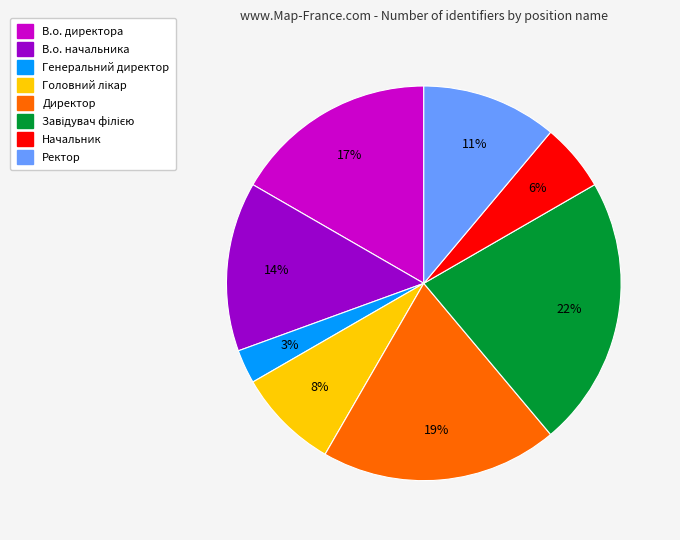

To the nearest percent, what is the combined percentage of Ректор and В.о. начальника?

25%